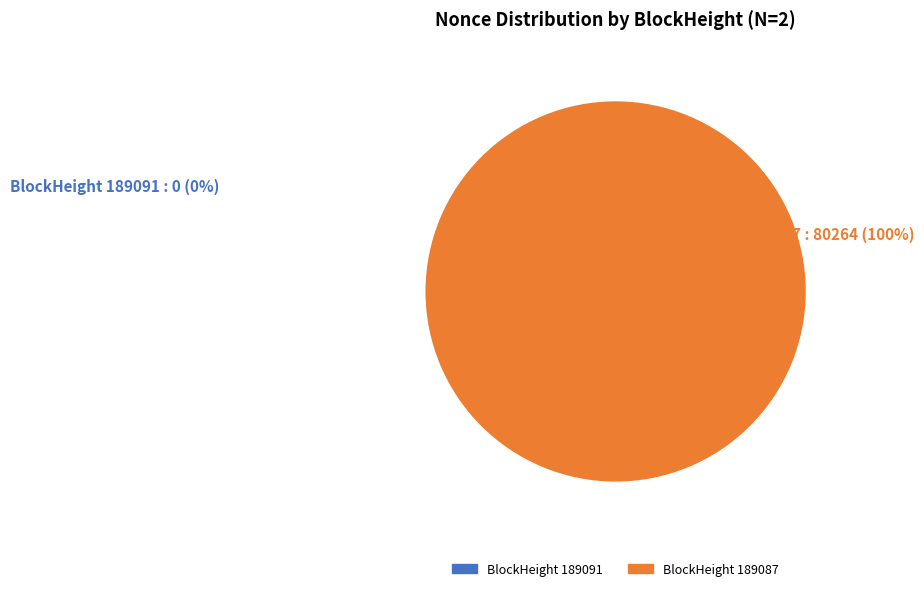

Rank the categories by value from highest to lowest.

189087, 189091